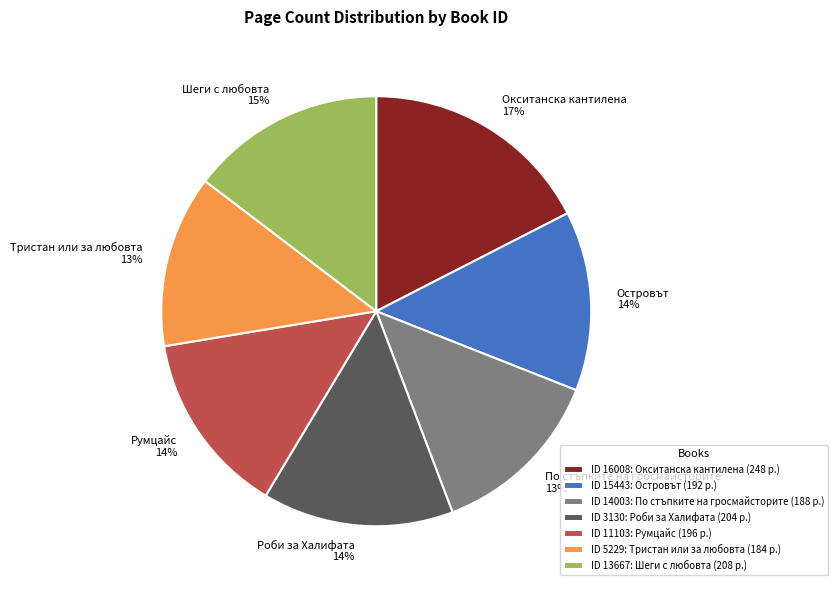

How many segments does this pie chart have?

7